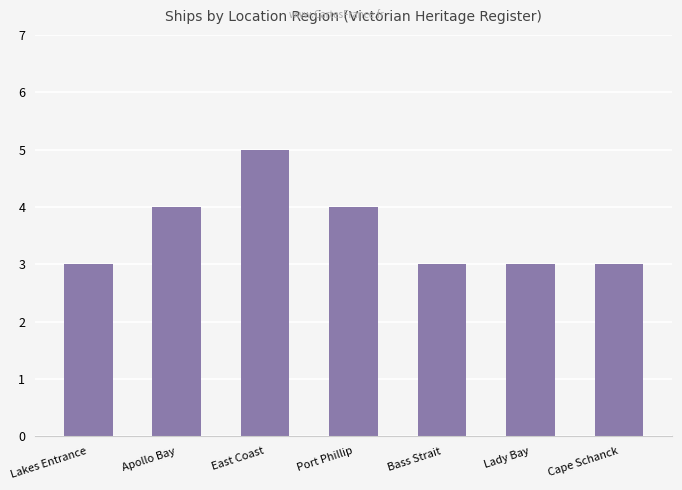

What is the label of the 4th bar from the left?

Port Phillip